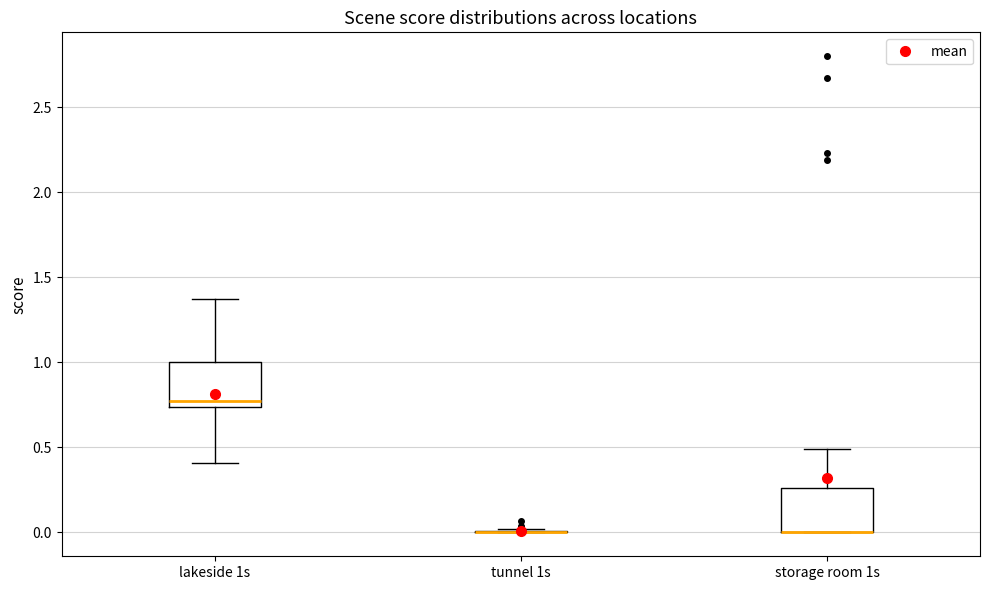

Reading left to right, transcribe this box plot: for each box, give where its median line is, the range the box spans, and where its two whiskers end, as read against the y-axis. The values are not printed on the chart, so give them approximately, as read against the axis.

lakeside 1s: median 0.75 (just above the box's lower edge), box 0.75 to 1.00, whiskers 0.40 to 1.35
tunnel 1s: box collapsed to a line at 0.00, whiskers 0.00 to 0.00
storage room 1s: median 0.00 (drawn on the box's lower edge), box 0.00 to 0.25, whiskers 0.00 to 0.50